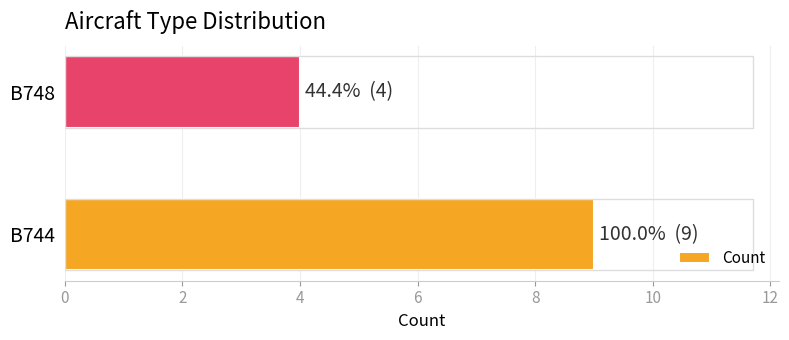

How many categories are shown in the chart?

2